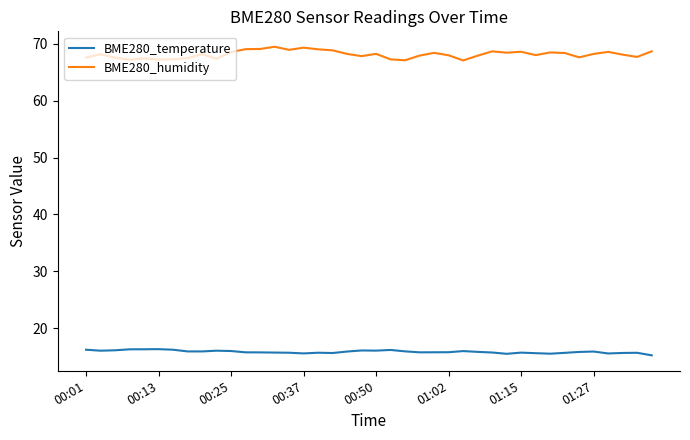

What are all the series names shown in the legend?

BME280_temperature, BME280_humidity